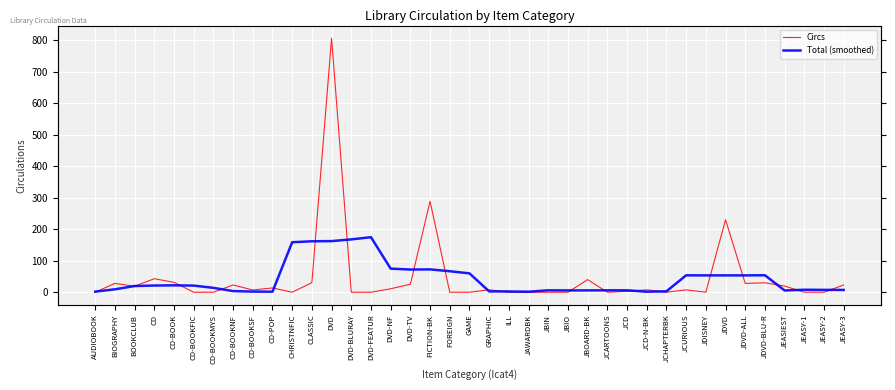

At which category does Total (smoothed) reach its first local peak?

CD-BOOK